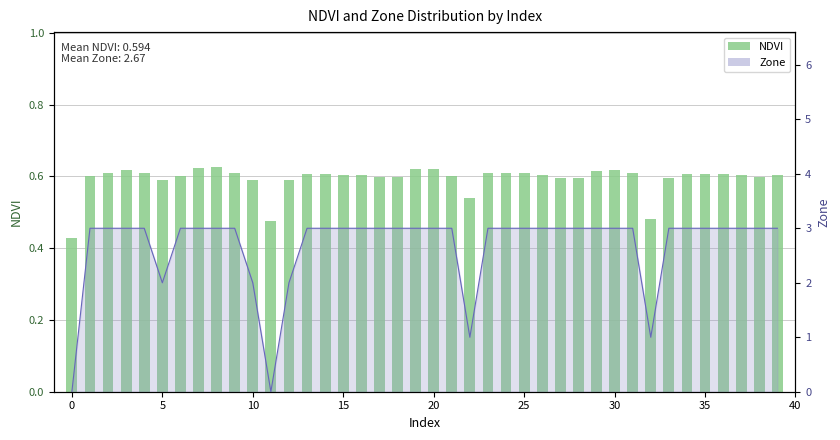

What is the average value?

0.6